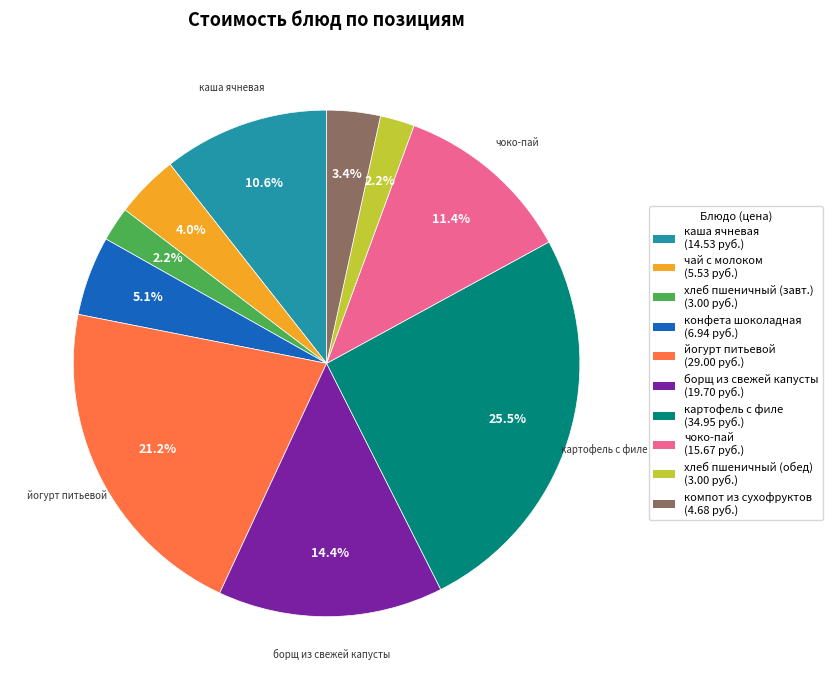

Is there any slice that represents more than half of the pie?

No